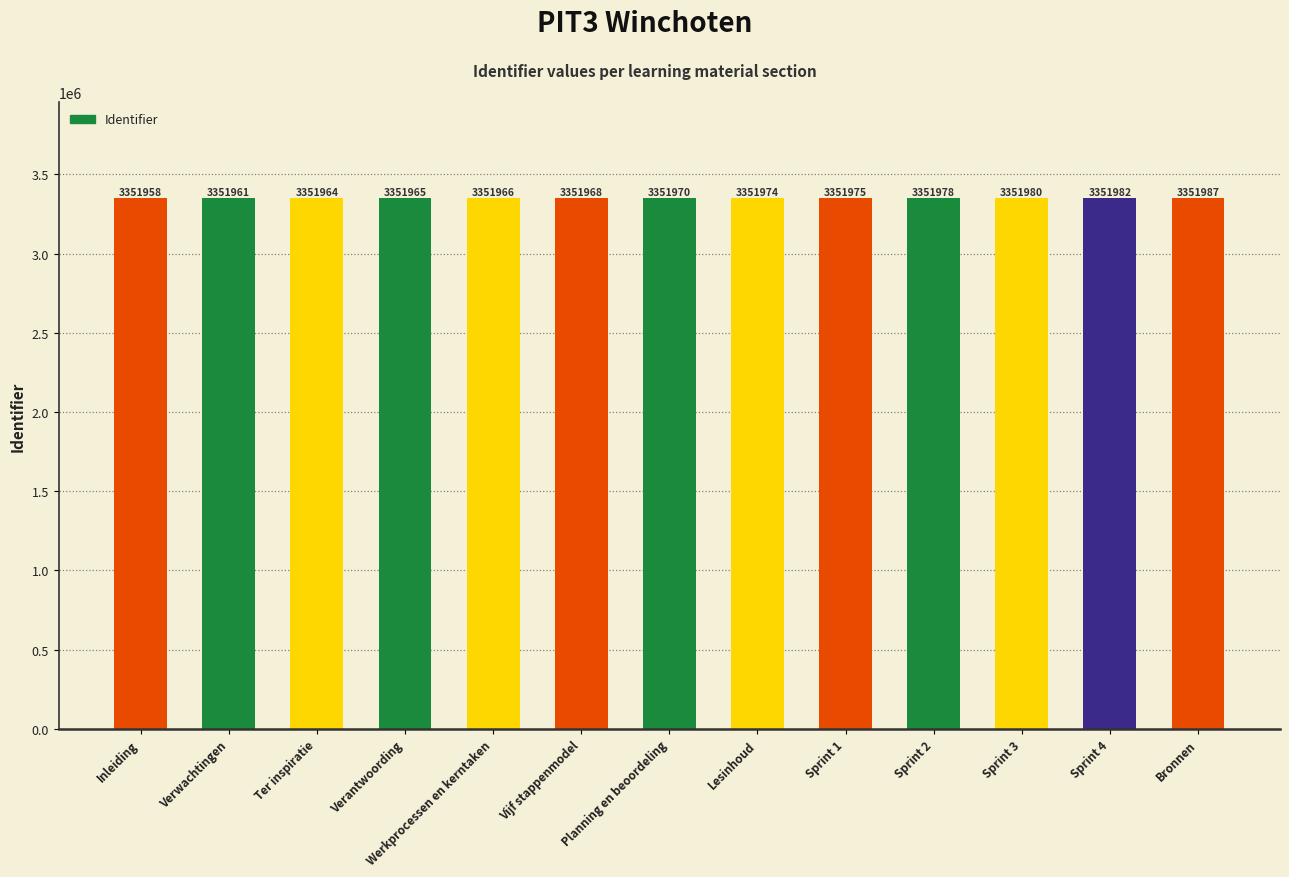

Rank the categories by value from highest to lowest.

Bronnen, Sprint 4, Sprint 3, Sprint 2, Sprint 1, Lesinhoud, Planning en beoordeling, Vijf stappenmodel, Werkprocessen en kerntaken, Verantwoording, Ter inspiratie, Verwachtingen, Inleiding